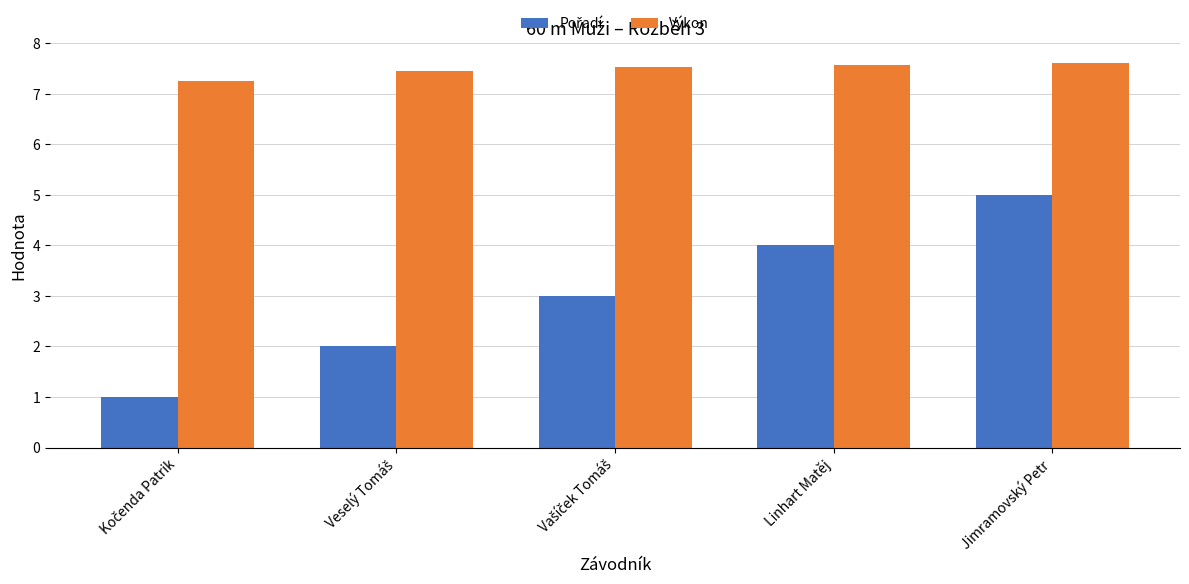

What is the highest value of the Výkon series?

7.6